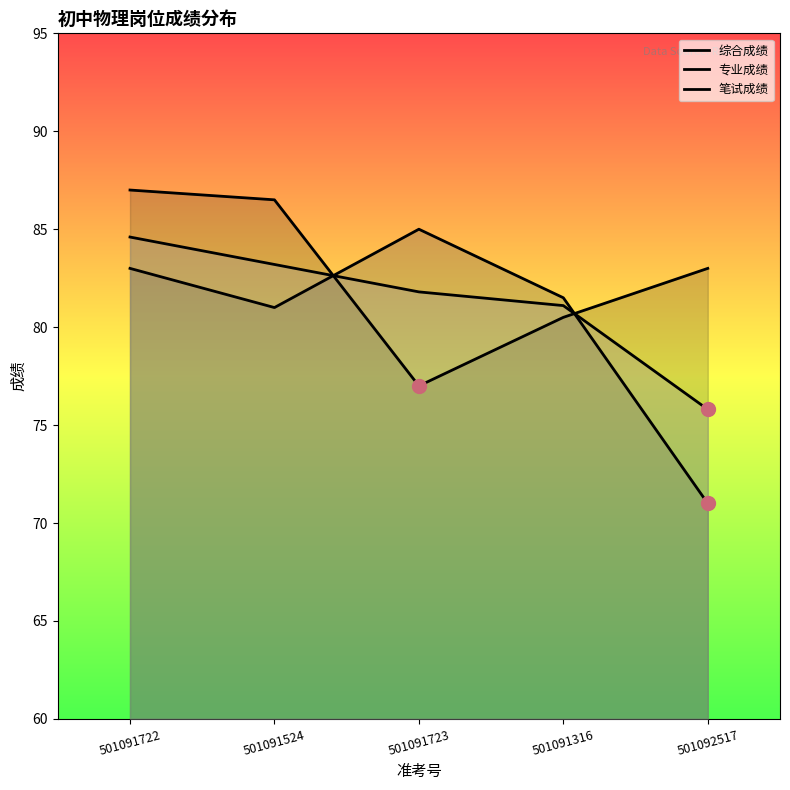

Is the value of 综合成绩 at 501091524 greater than the value of 专业成绩 at 501092517?

Yes